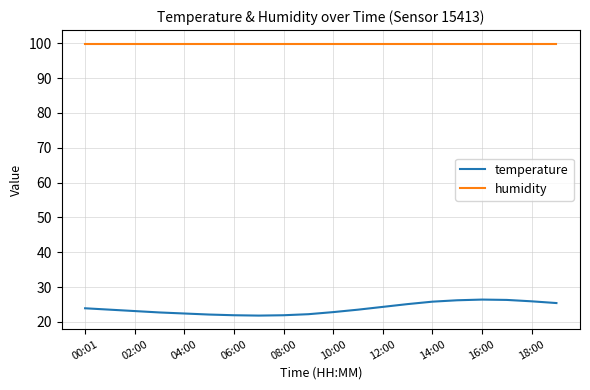

Rank the series by their maximum value, from lowest to highest.

temperature, humidity